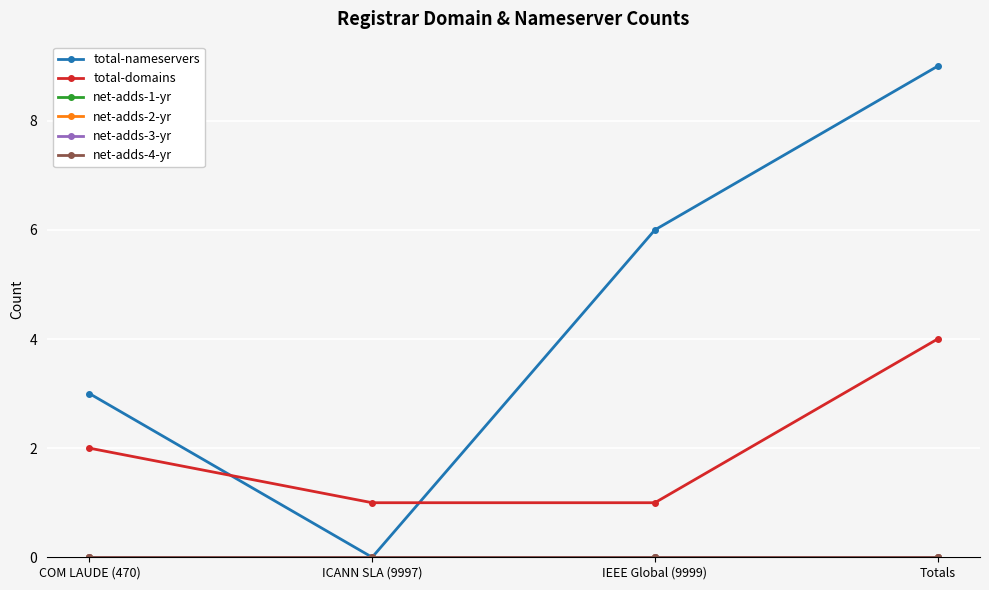

Does the chart have visible grid lines?

Yes